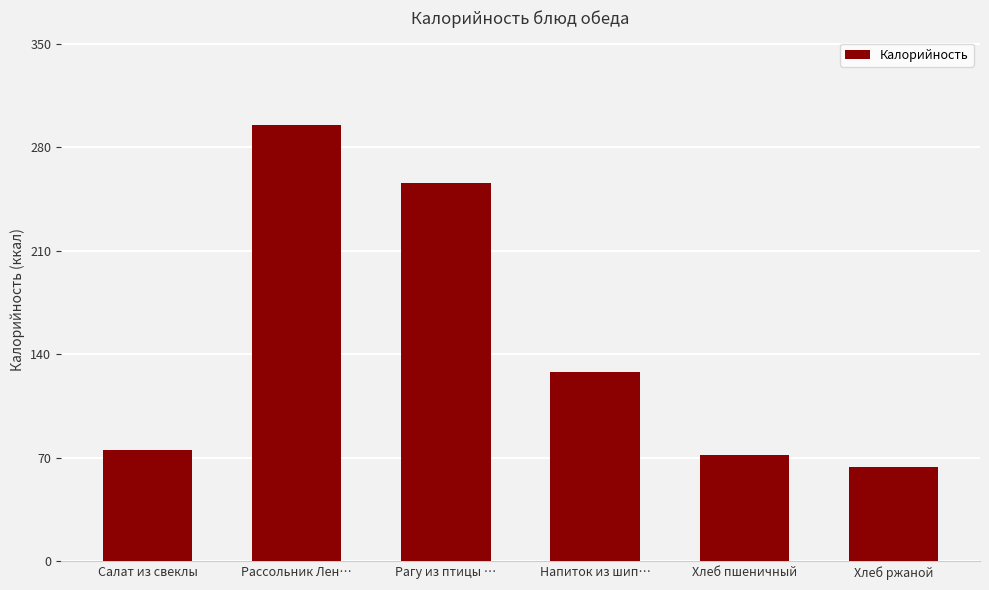

Count the number of data series in this chart.

1